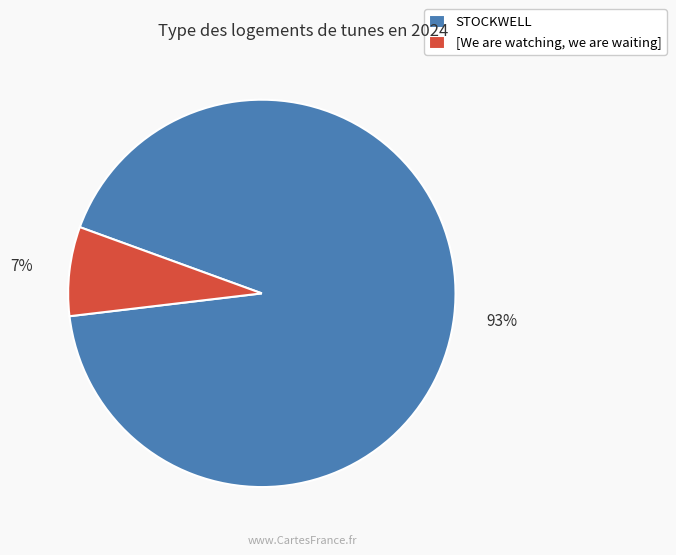

What is the largest slice in the pie chart?

STOCKWELL